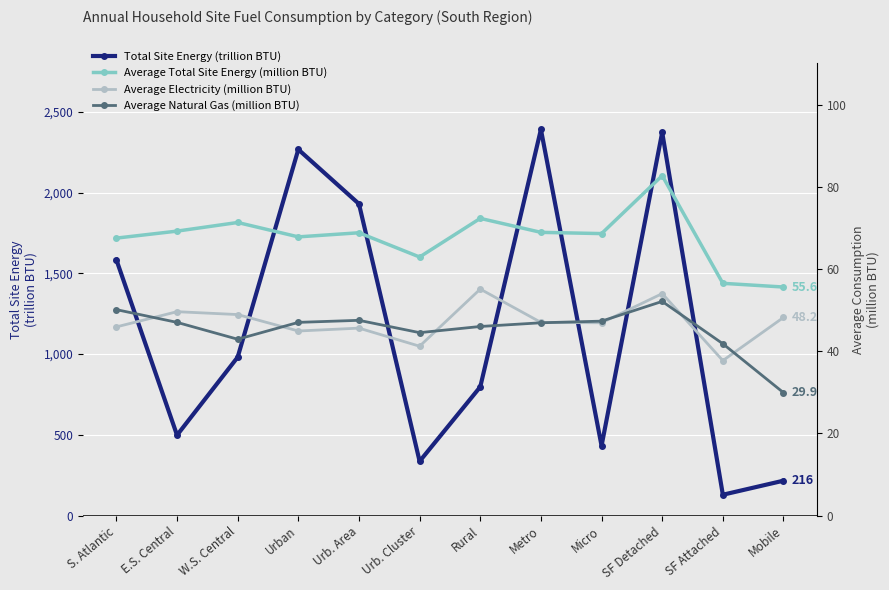

What is the difference between the highest and lowest values at Metro?

2344.1